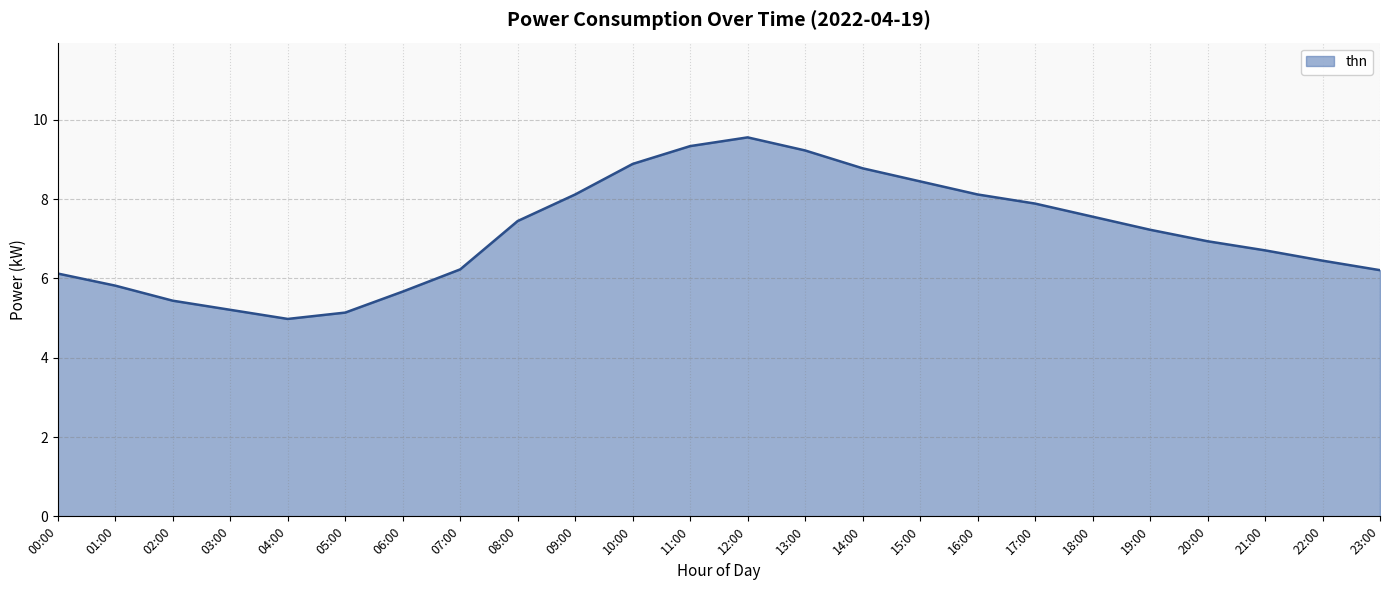

What is the difference between the maximum and minimum values?

4.6